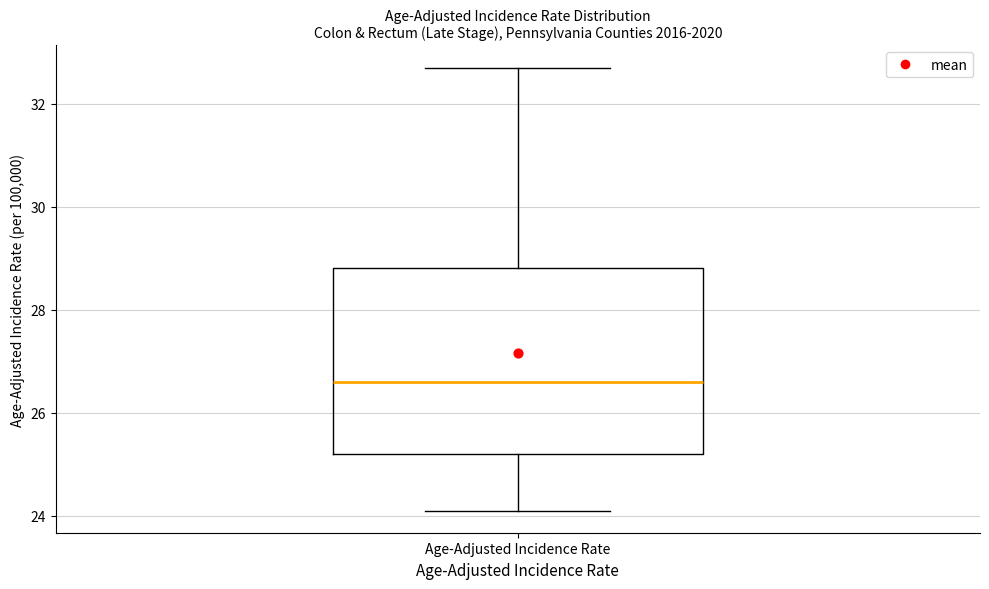

Read this box plot against the y-axis: the position of the median line, the range covered by the box, and the ends of both whiskers. The values are not printed on the chart, so give them approximately, as read against the axis.

median 26.6, box 25.2 to 28.8, whiskers 24.2 to 32.8